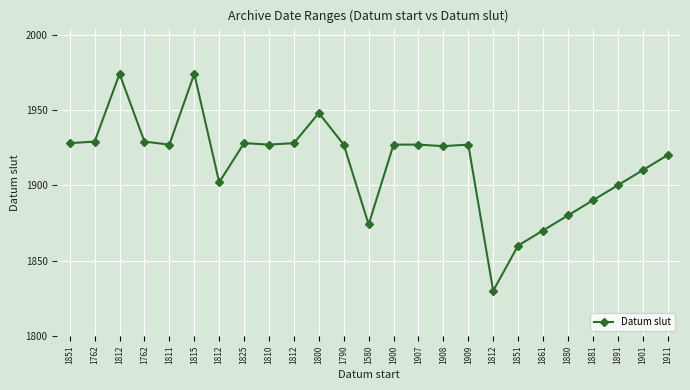

At which label does the data first exceed 1927?

1851